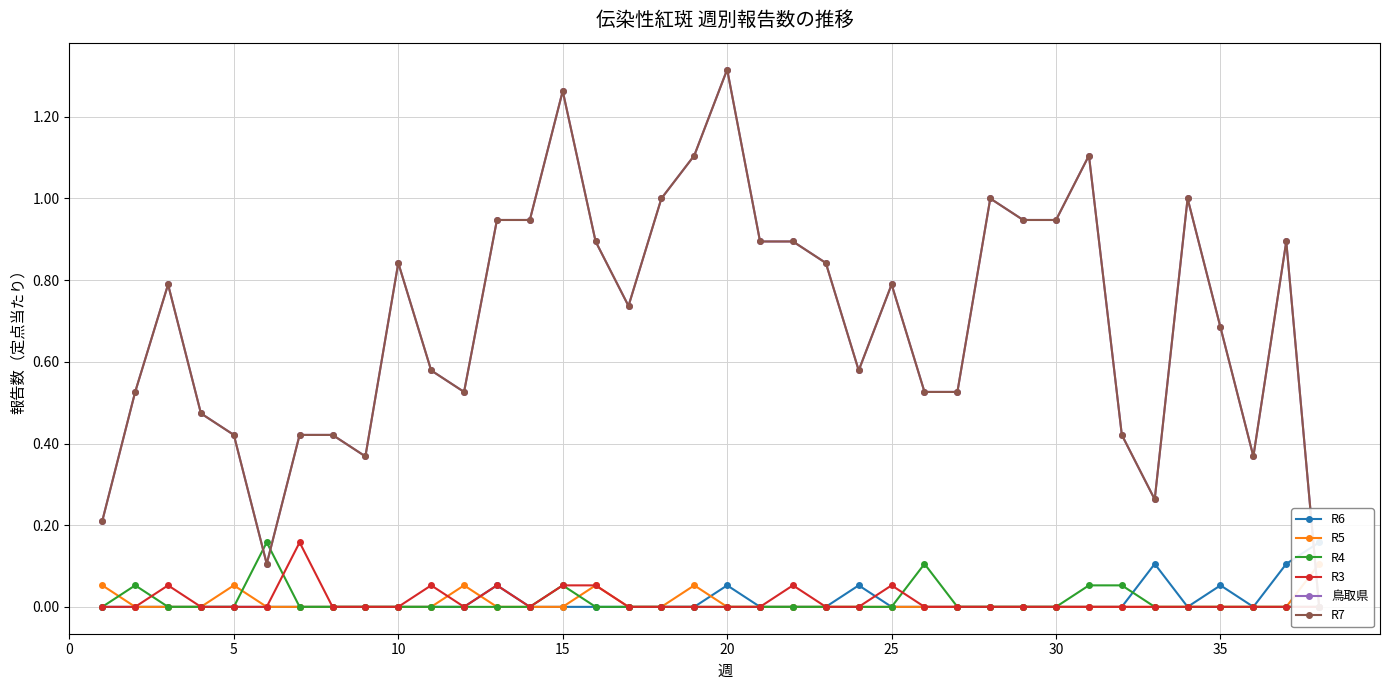

How many interior local peaks does the R5 series have?

4